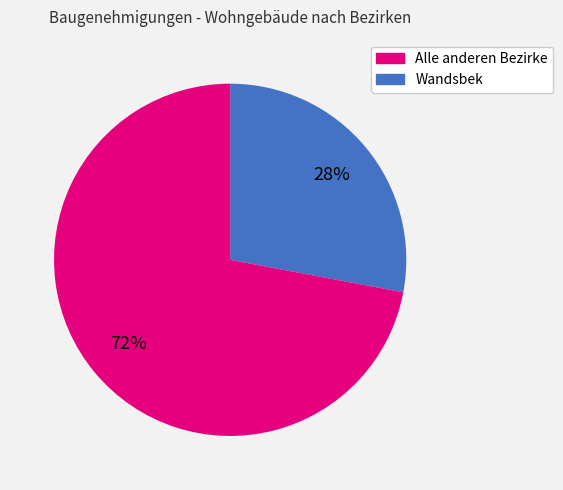

To the nearest percent, what is the difference between the largest and smallest slice percentages?

44%